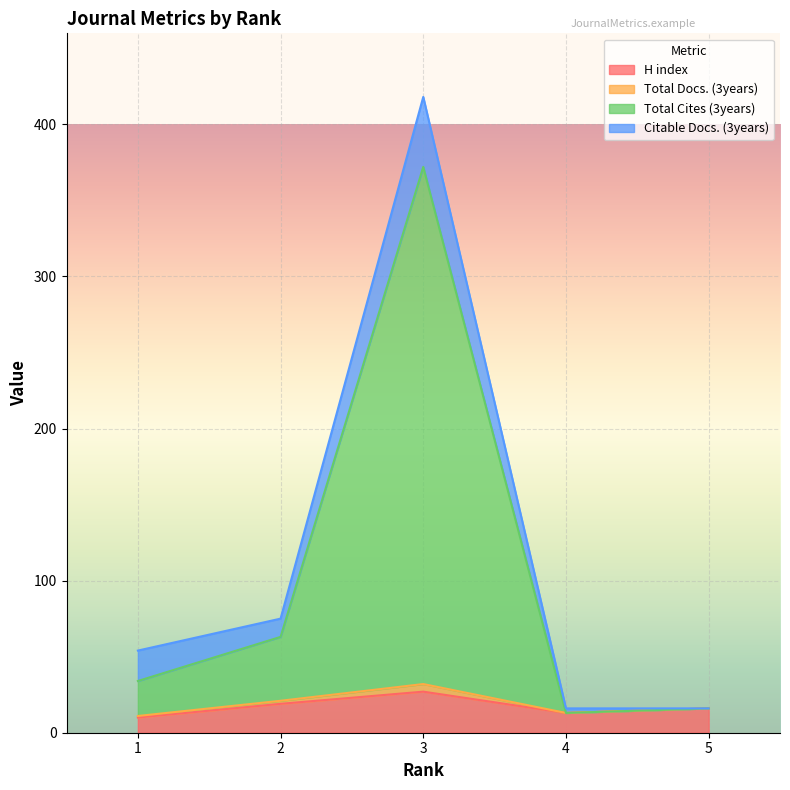

What is the difference between the maximum and minimum values in the Total Cites (3years) series?

359